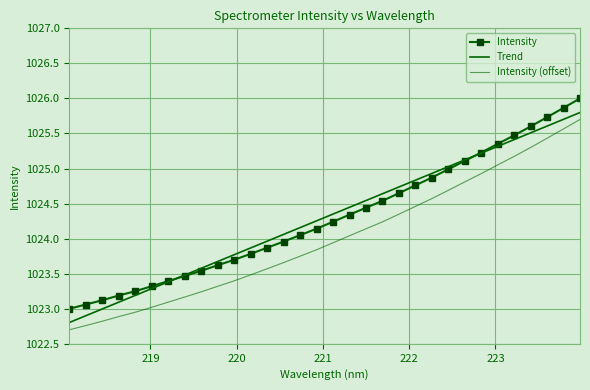

True or false: Intensity (offset) and Trend cross at least once.

False